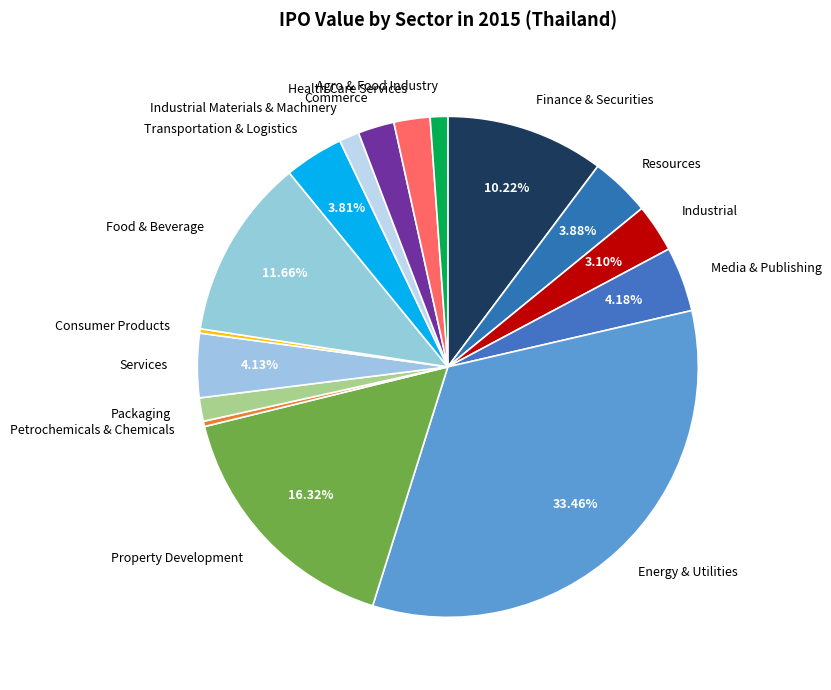

Do Petrochemicals & Chemicals and Services together represent more than half of the pie?

No